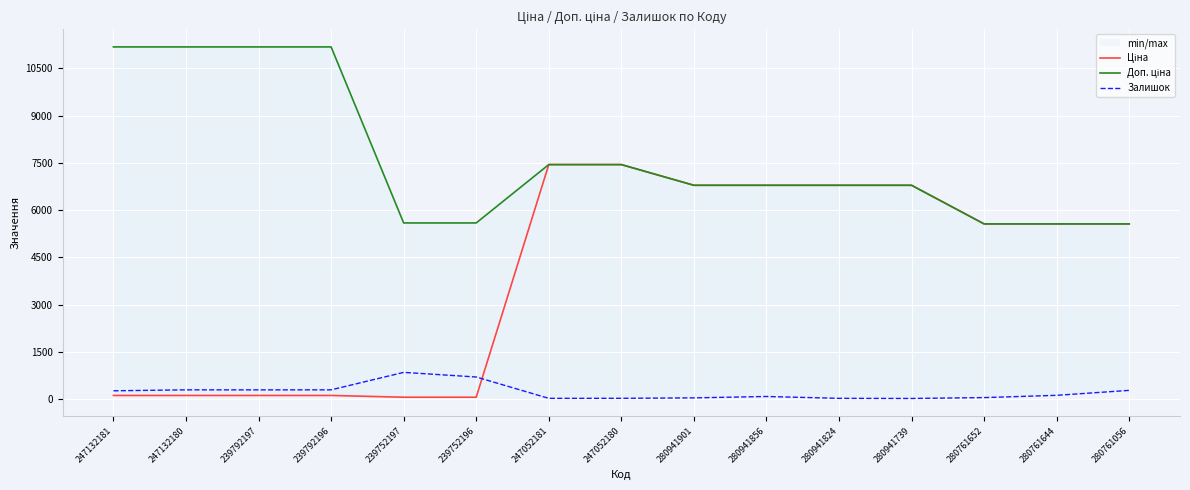

The value of Залишок at 239752196 is 698.0. True or false?

True